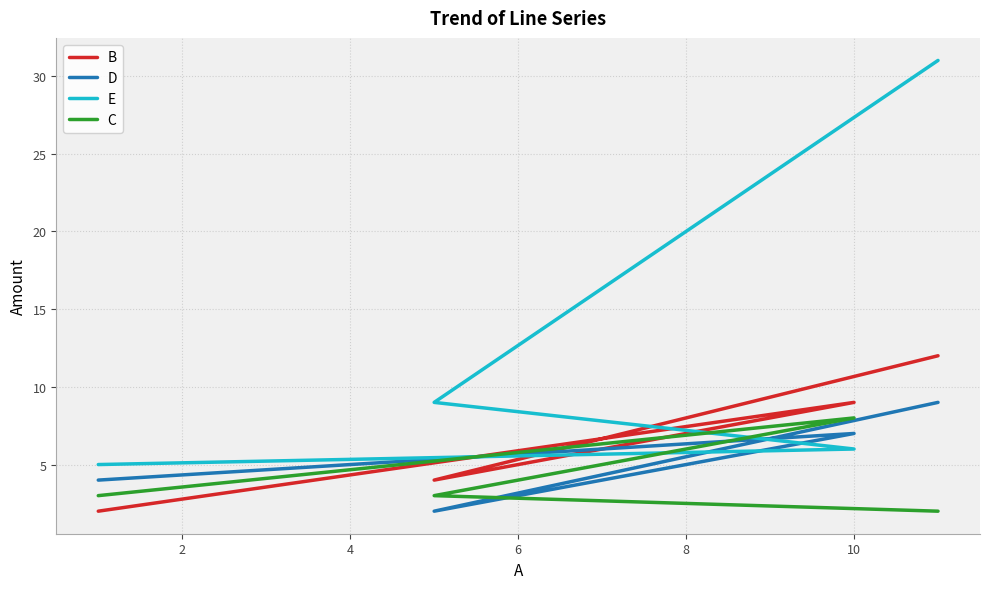

Reading left to right, transcribe all the data shown in this chart.

B: 2	9	4	12
D: 4	7	2	9
E: 5	6	9	31
C: 3	8	3	2